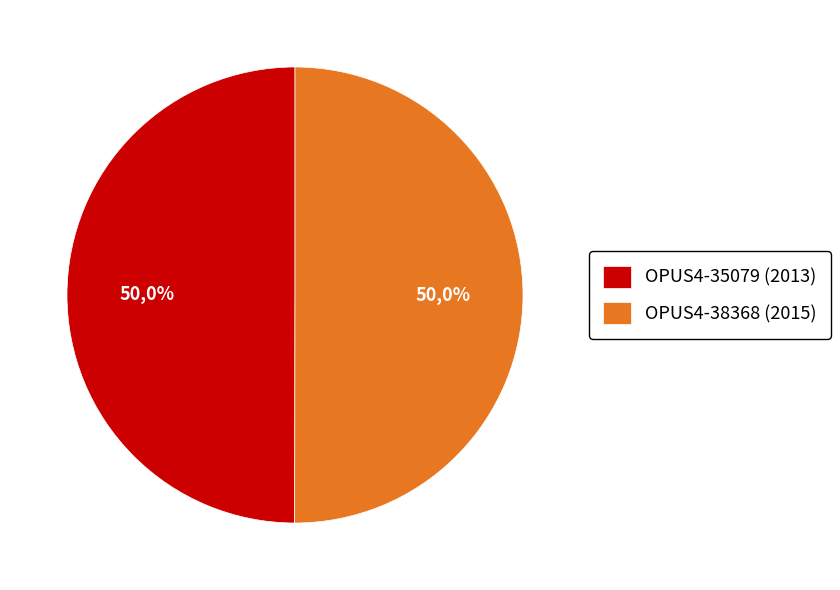

Which has a higher value, OPUS4-38368 (2015) or OPUS4-35079 (2013)?

OPUS4-38368 (2015)